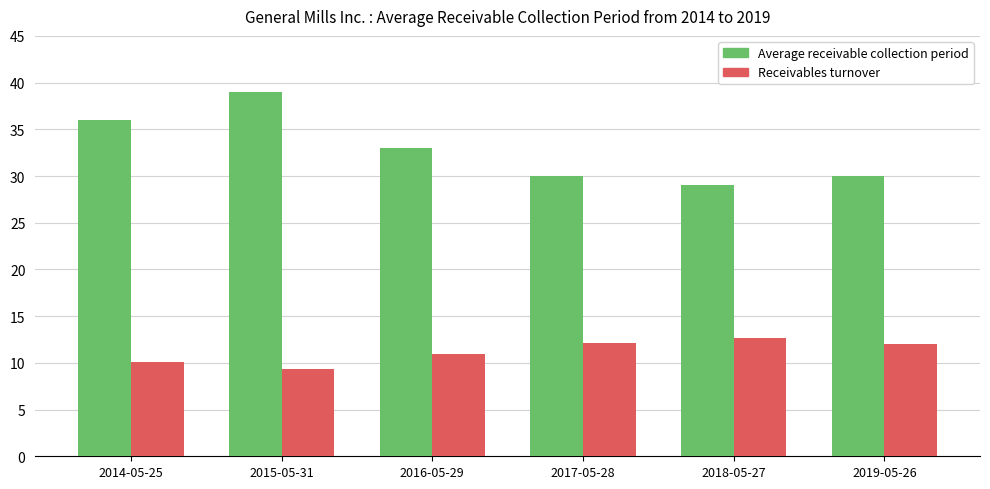

Which series has the widest spread of values?

Average receivable collection period